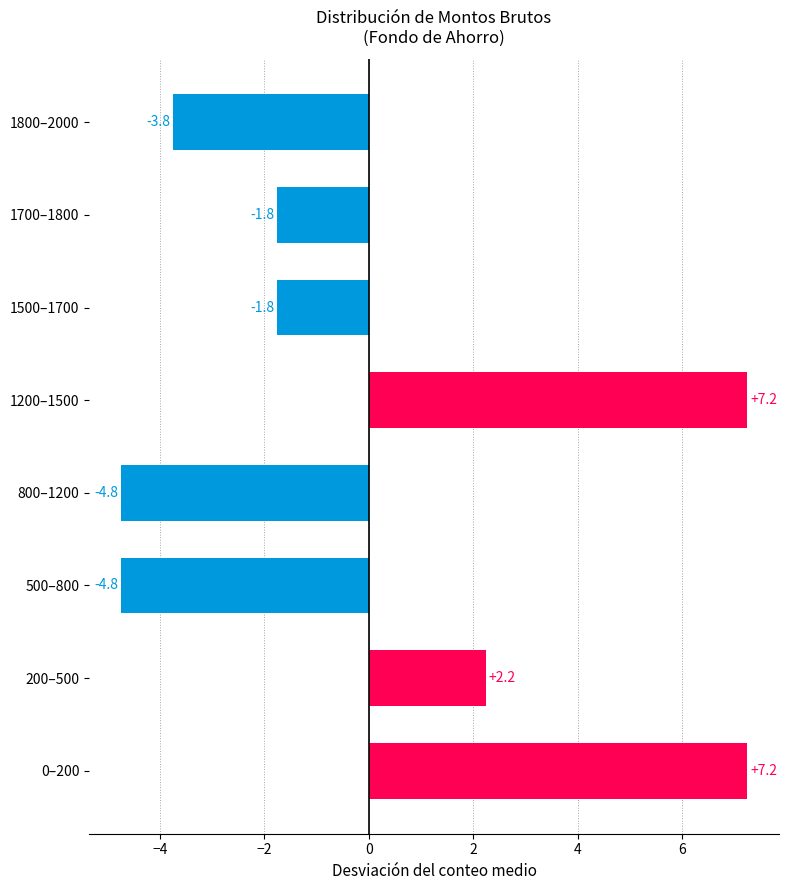

Is it true that the value at 500–800 is -4.8?

True